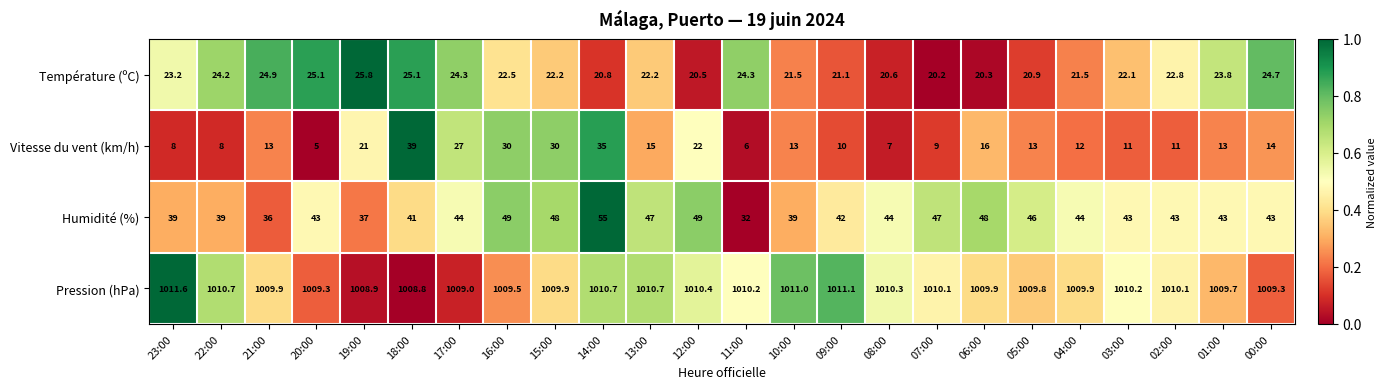

How many distinct data groups are displayed?

4